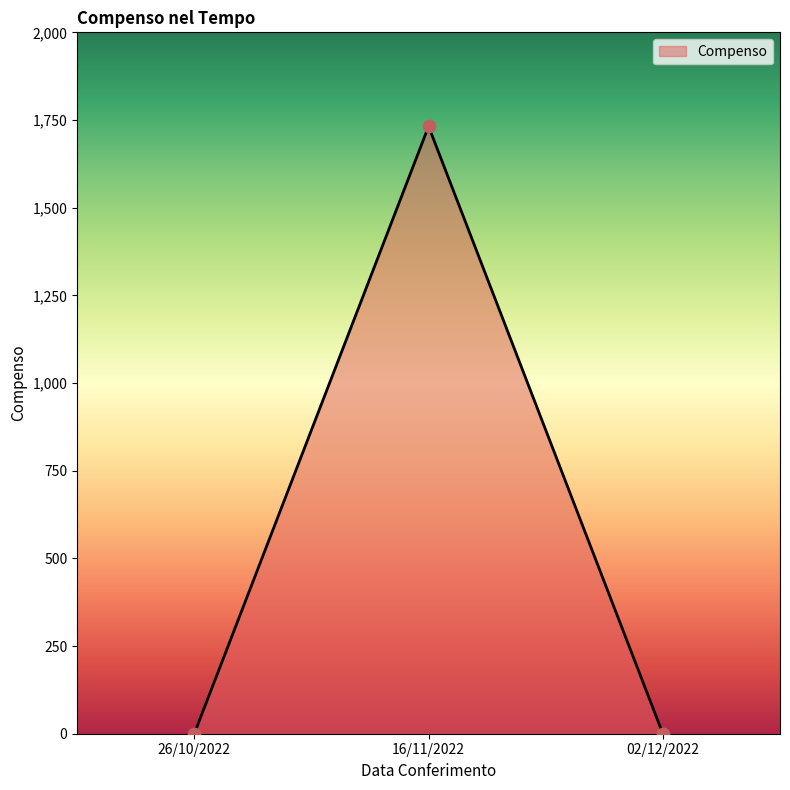

Which has a higher value, 16/11/2022 or 26/10/2022?

16/11/2022